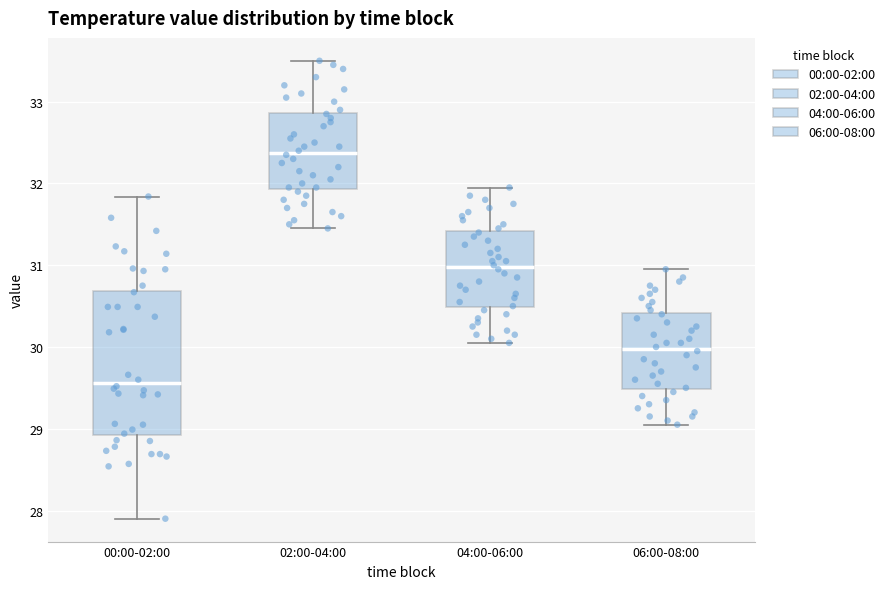

Which box has the highest median line?

02:00-04:00